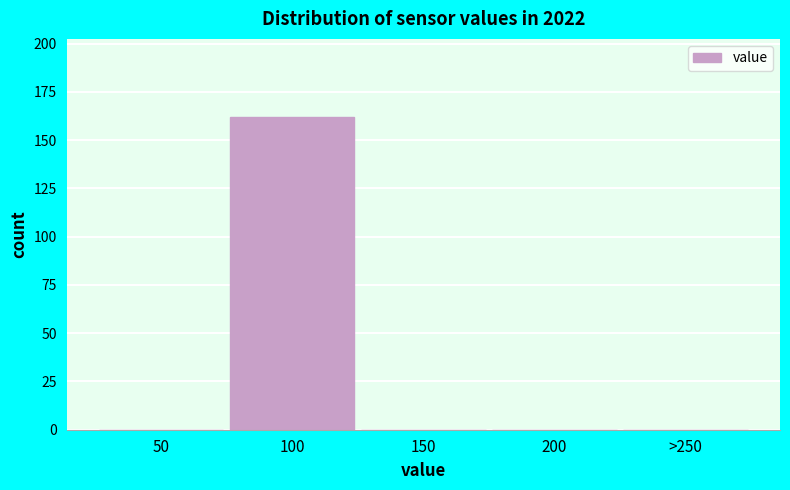

Reading left to right, extract all data points from this chart.

50=0	100=162	150=0	200=0	>250=0